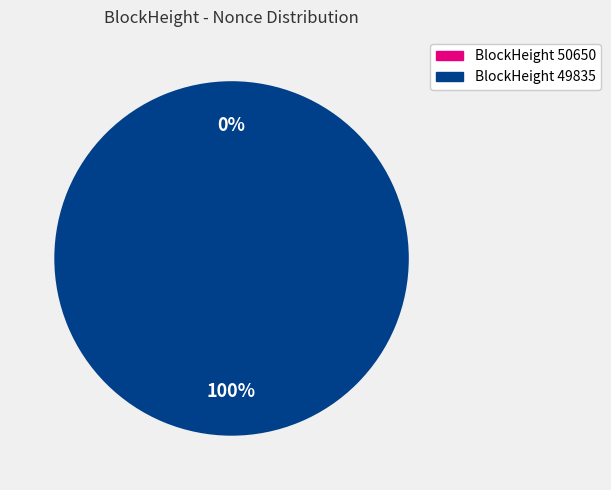

Which has a higher value, 50650 or 49835?

49835